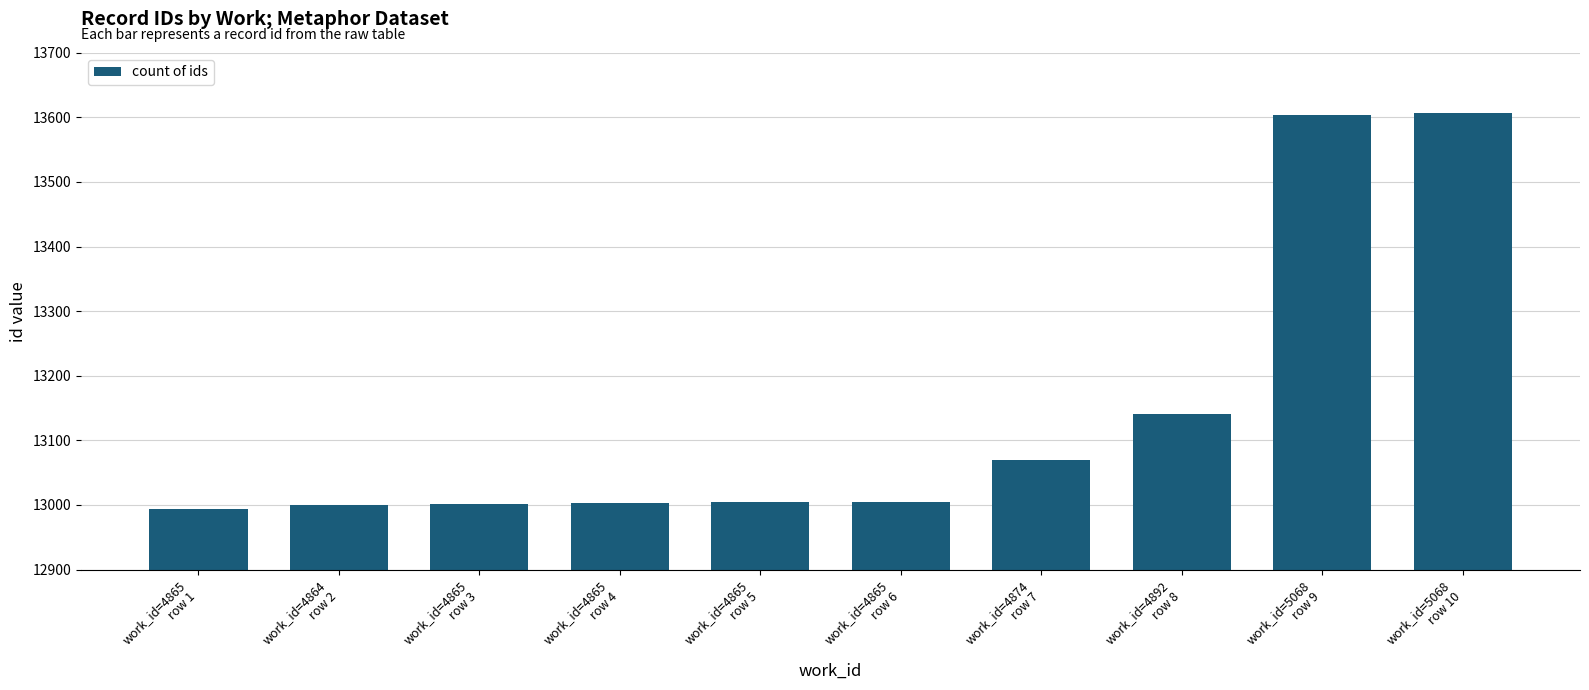

What is the sum of all values?

131429